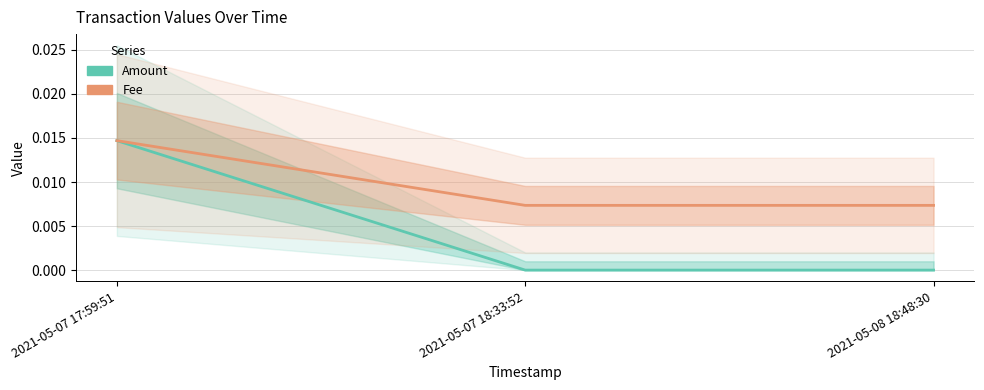

At how many categories does at least one series exceed 0?

3